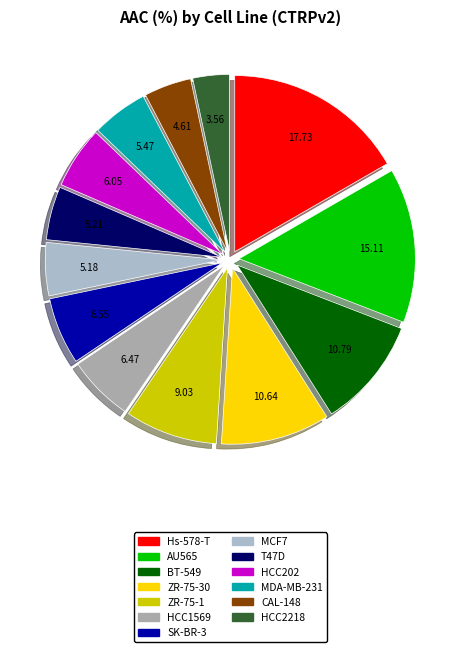

Does SK-BR-3 represent more than half of the total?

No